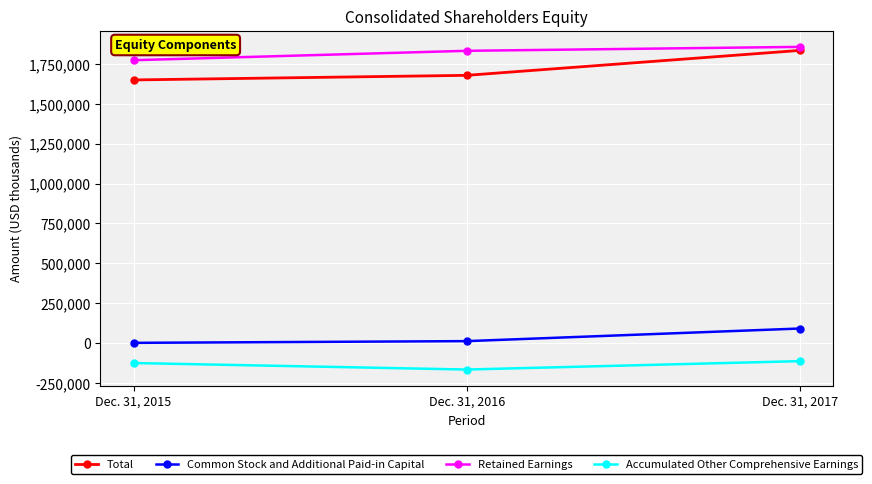

At Dec. 31, 2015, list the series in order from smallest to largest.

Accumulated Other Comprehensive Earnings, Common Stock and Additional Paid-in Capital, Total, Retained Earnings